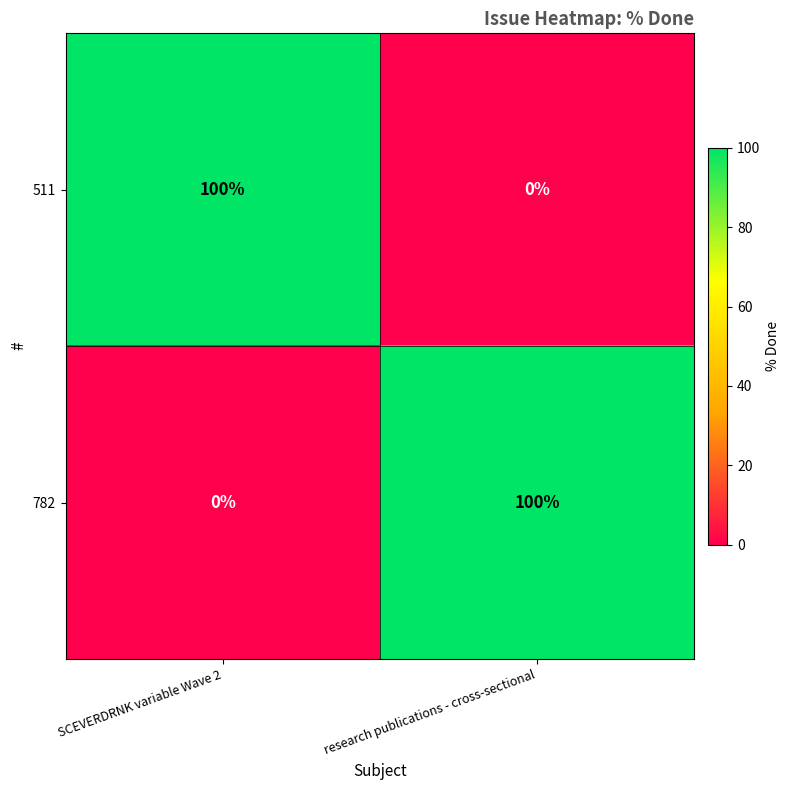

What is the total value across all series at SCEVERDRNK variable Wave 2?

100